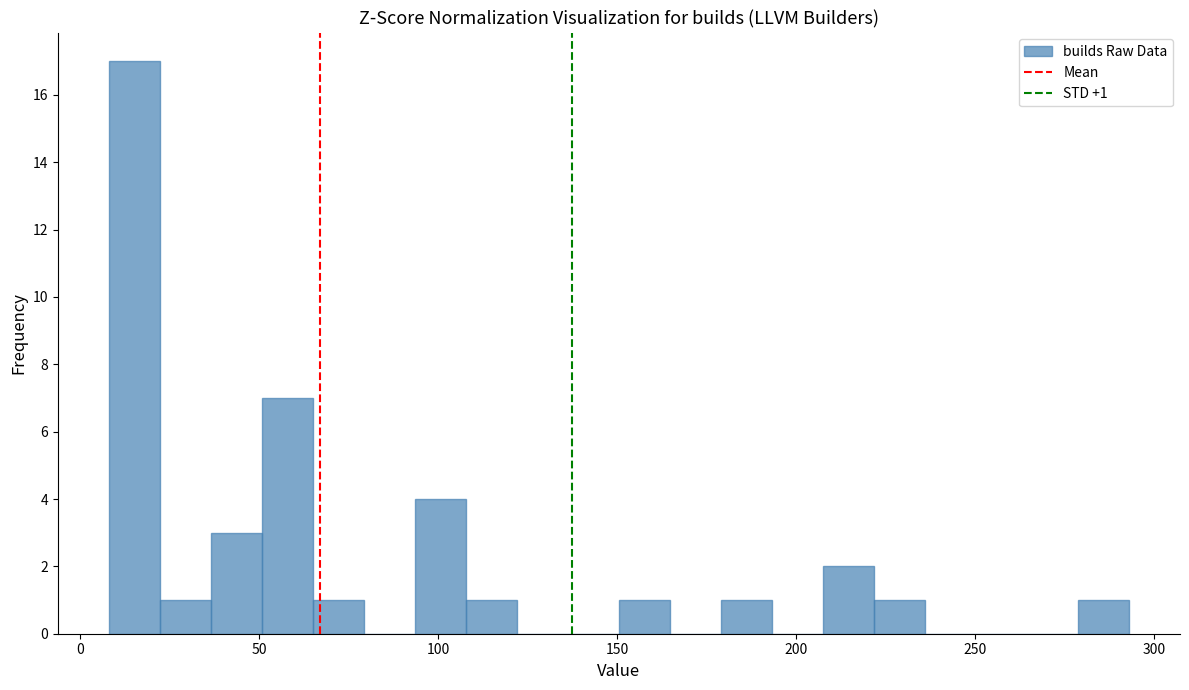

Around what value on the x-axis is the tallest bar? Give the approximate position of its centre, as read against the axis.

15